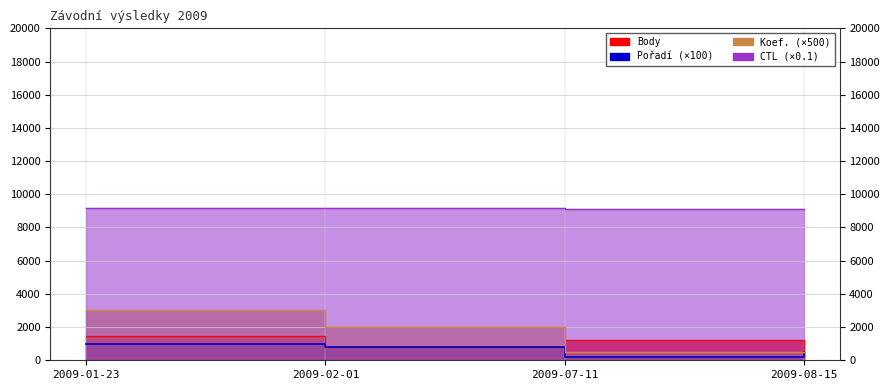

What are all the series names shown in the legend?

Body, CTL, Pořadí, Koef.